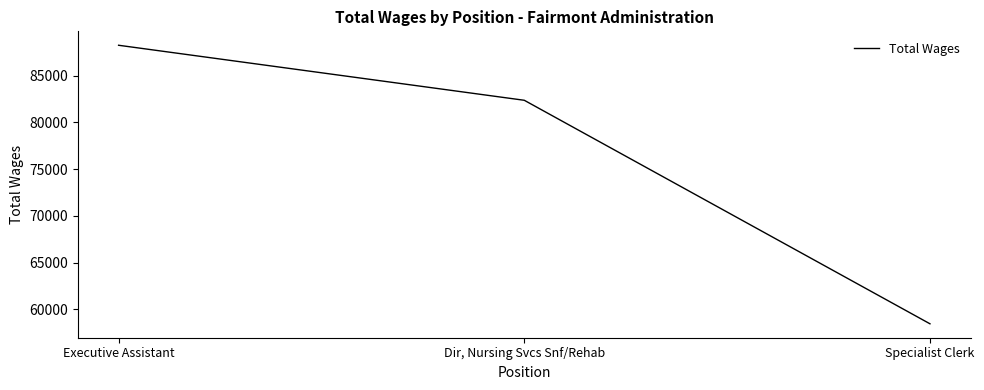

True or false: the data shows 45276 at Dir, Nursing Svcs Snf/Rehab.

False